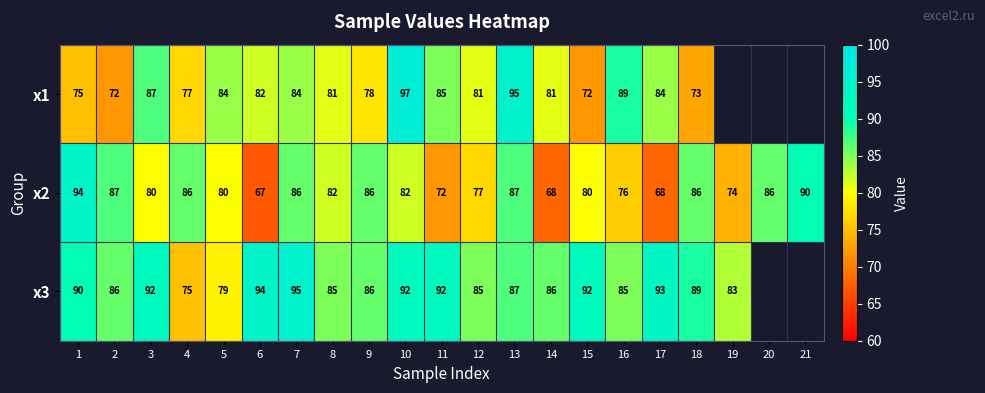

What is the difference between the second highest and second lowest values in the х2 series?

22